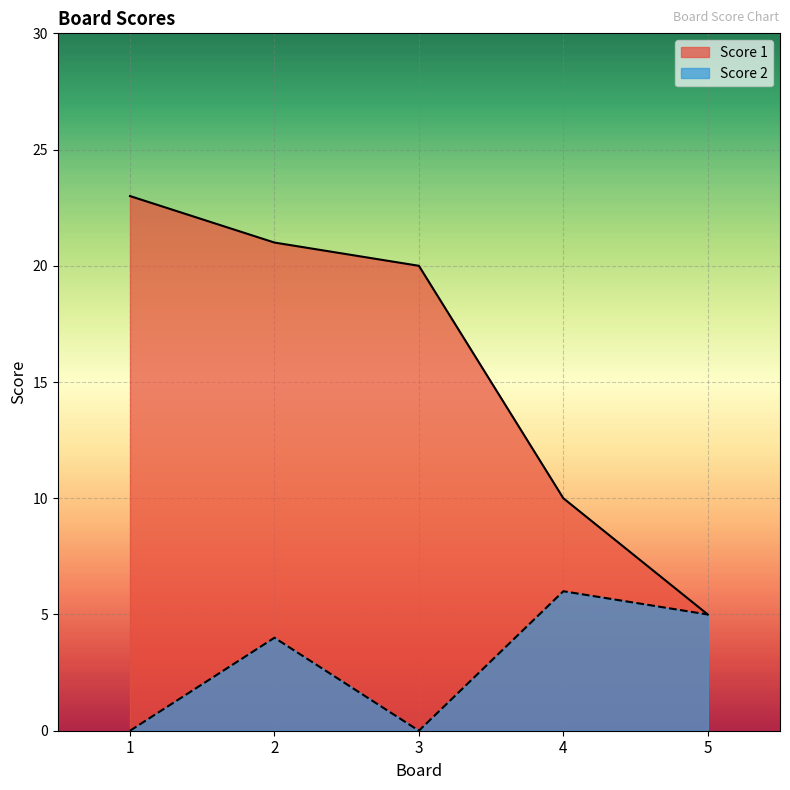

What is the maximum value shown in the chart?

23